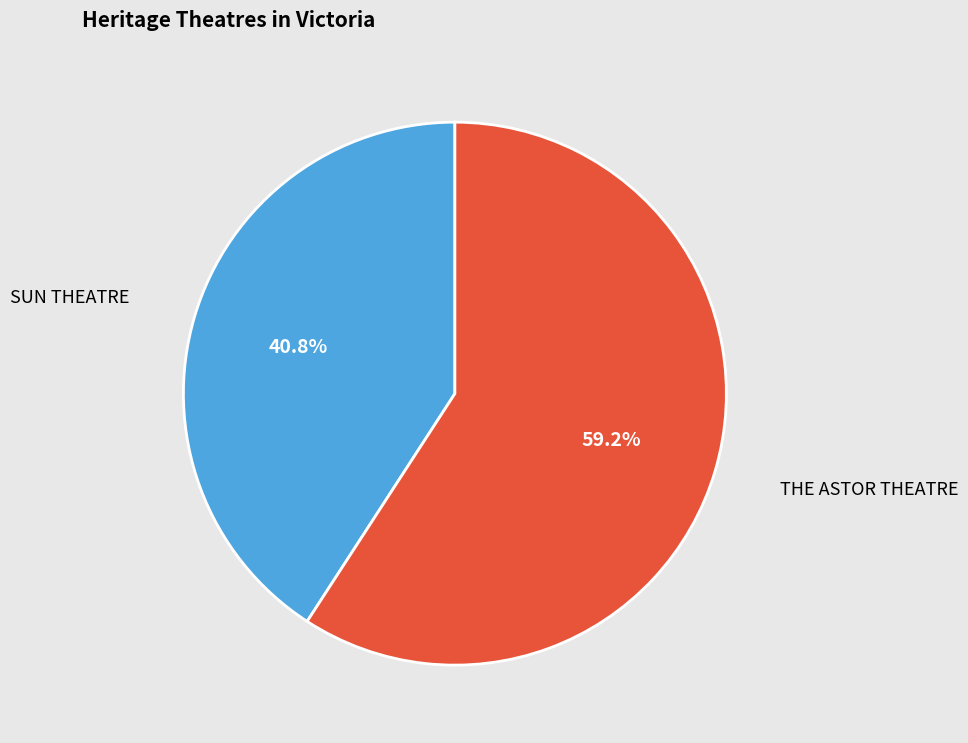

Is there any slice that represents more than half of the pie?

Yes